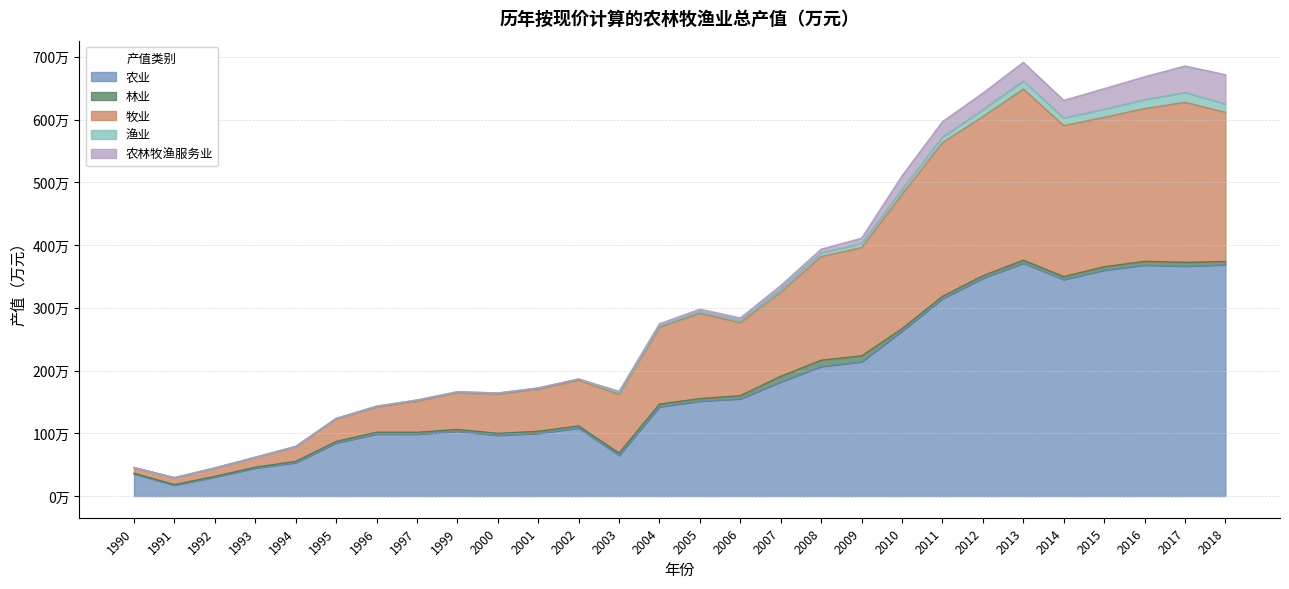

What is the spread (max minus min) of values at 1995?

846311